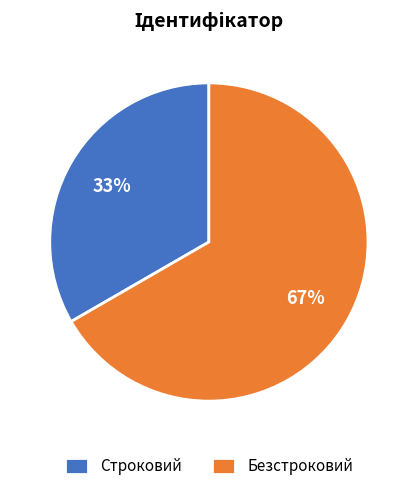

To the nearest percent, what is the average slice percentage?

50%